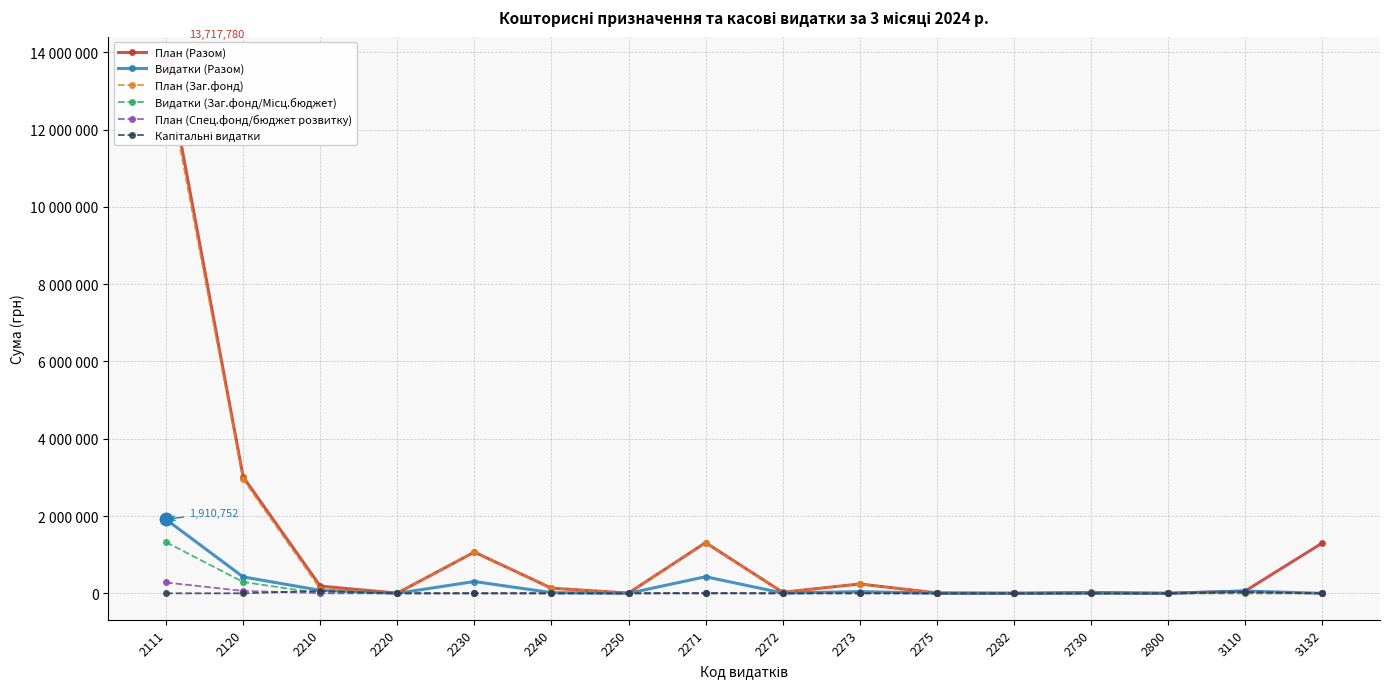

What is the average value of the План (Заг.фонд) series?

1207075.0